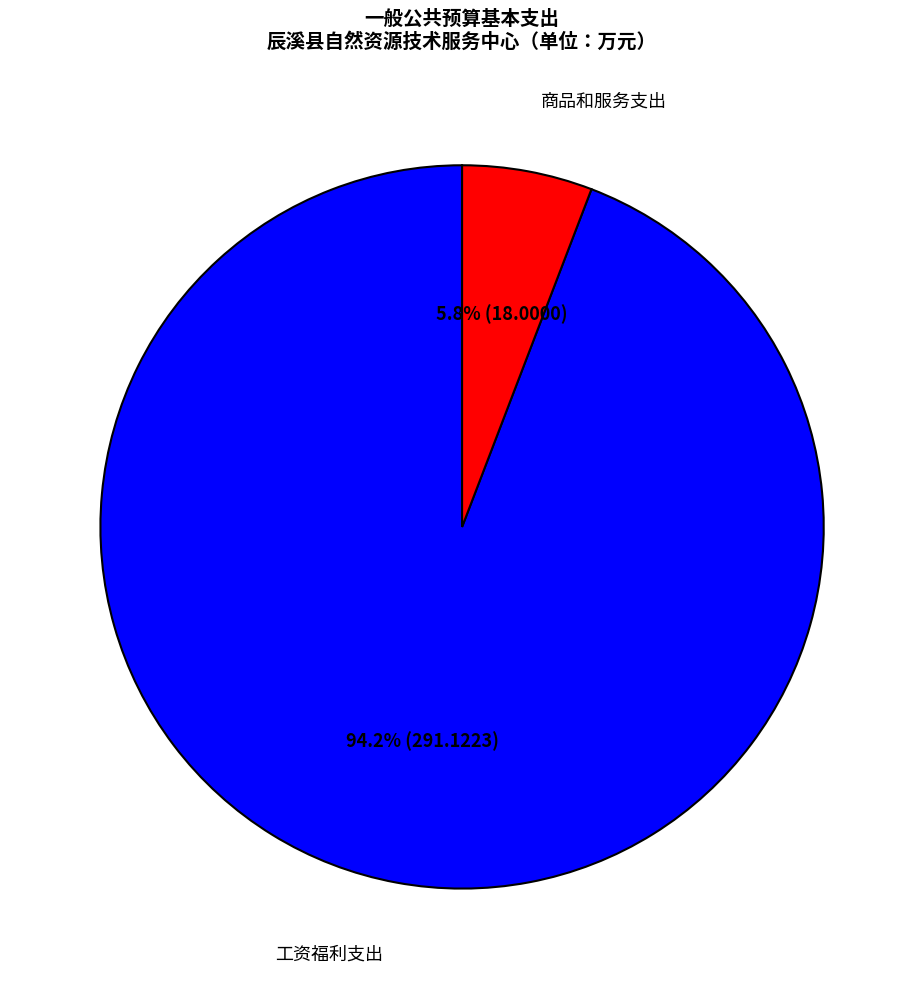

Is there any slice that represents more than half of the pie?

Yes